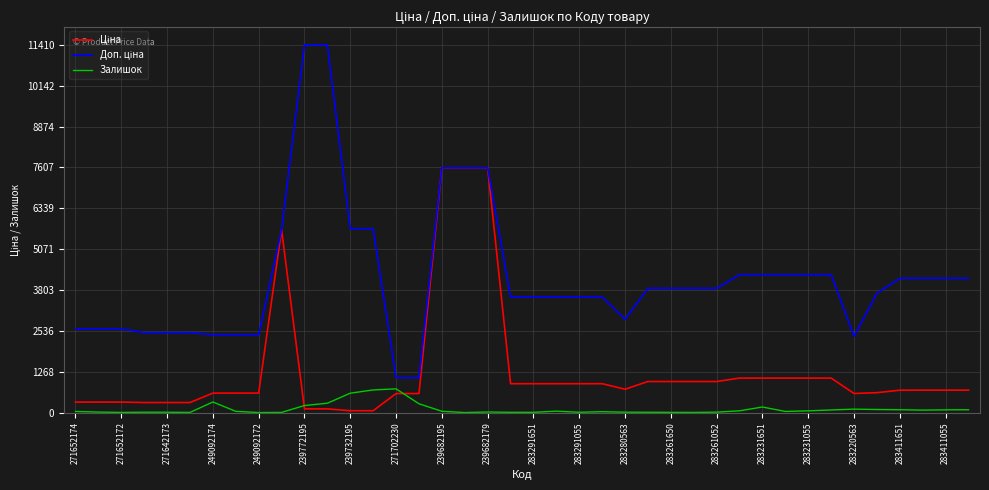

Does the chart display data point markers on the line(s)?

No